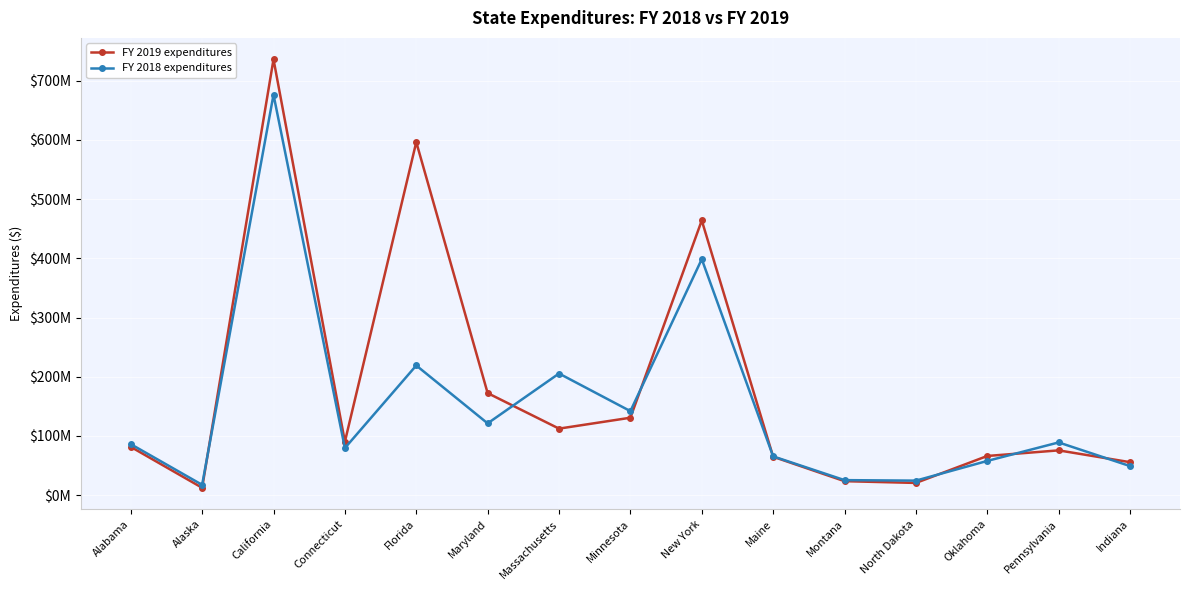

What is the smallest value displayed?

12515866